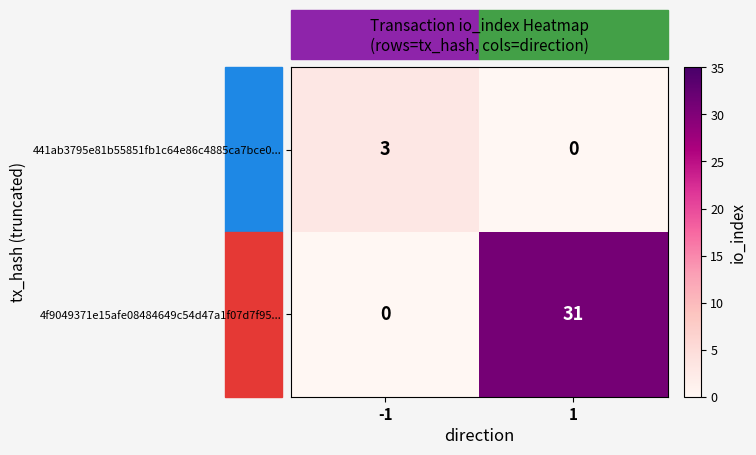

What is the total value across all series at 1?

31